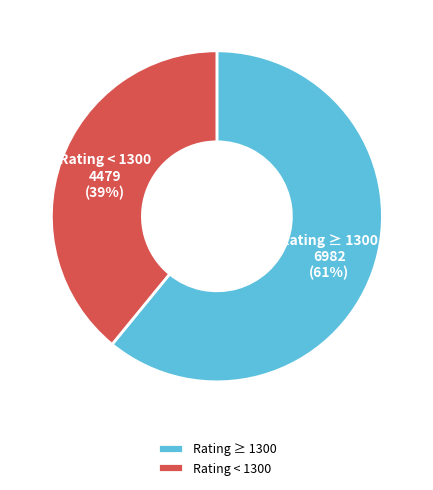

Is Rating < 1300 the majority of the pie?

No